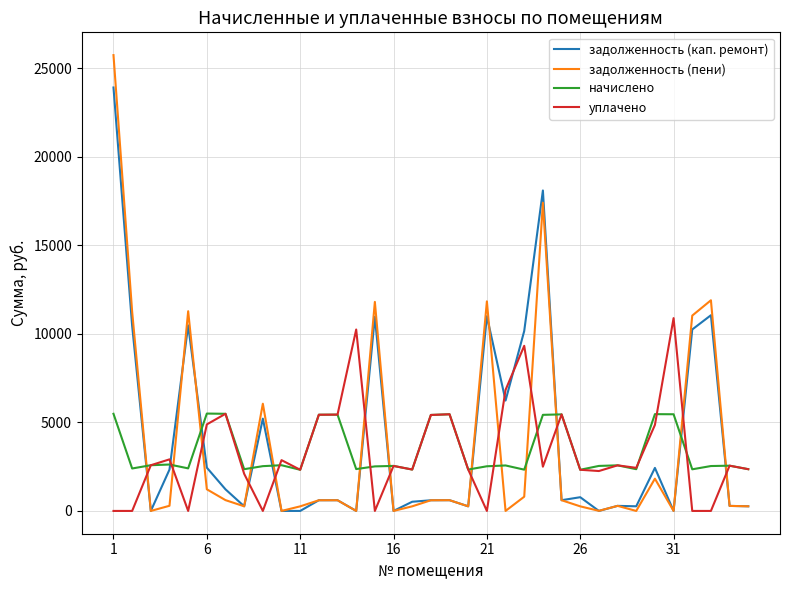

How many lines are shown in the chart?

4